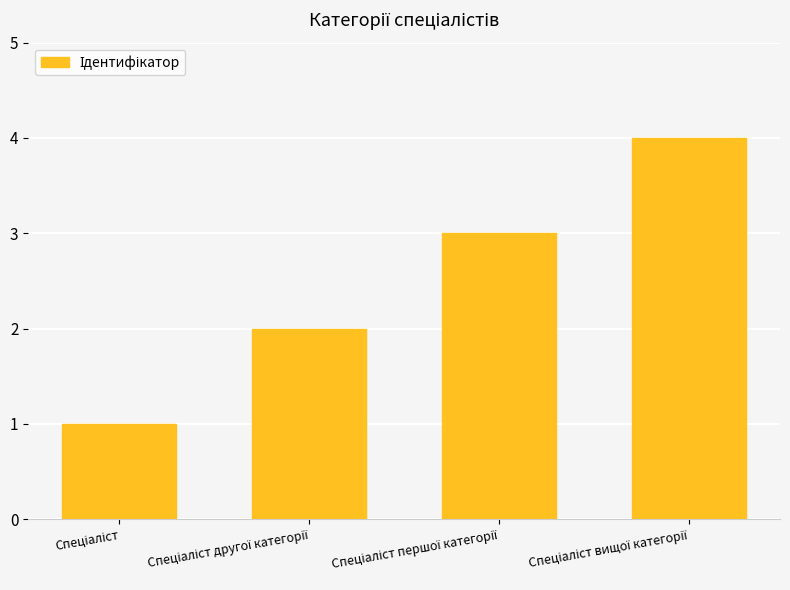

What is the sum of all values?

10